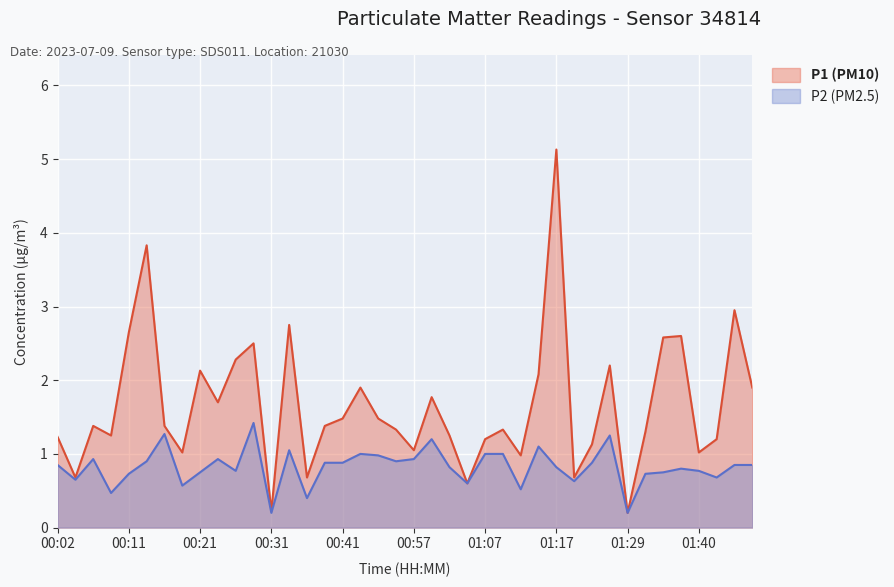

Which category has the lowest value across all series?

01:29